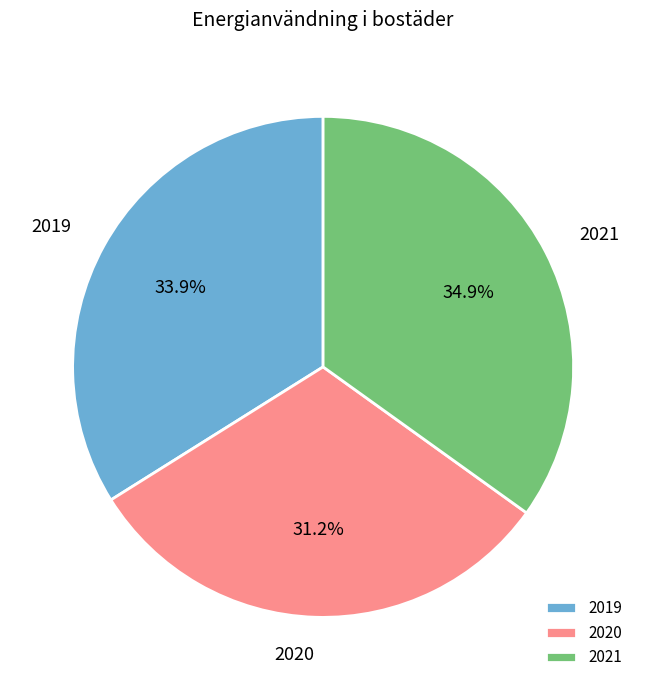

What percentage is the 2020 slice, to the nearest percent?

31%